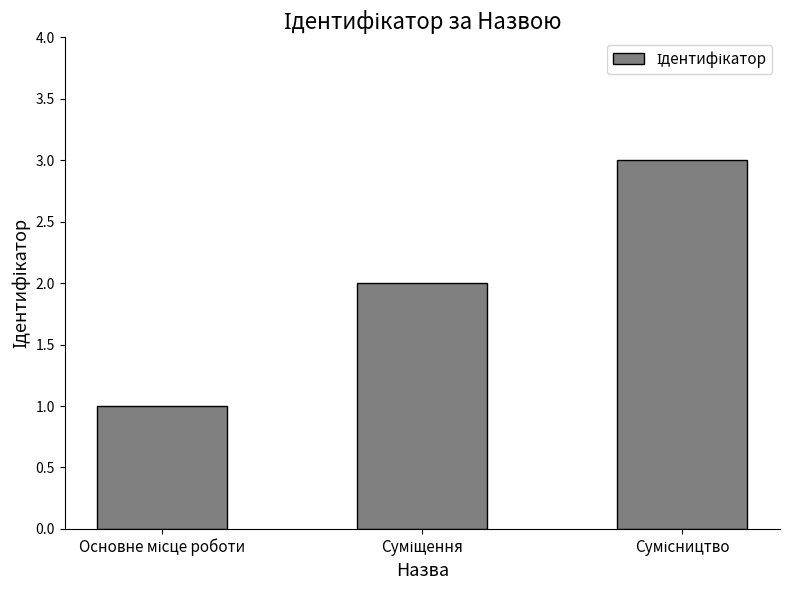

What is the sum of all values?

6